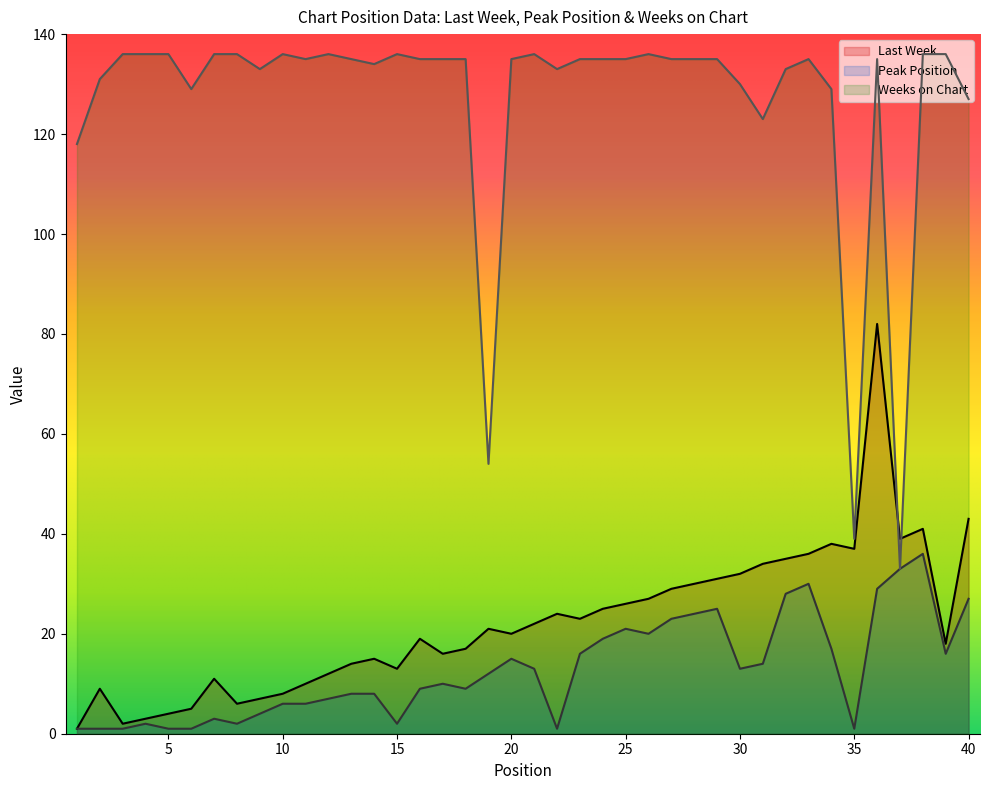

True or false: Peak Position and Weeks on Chart cross at least once.

False